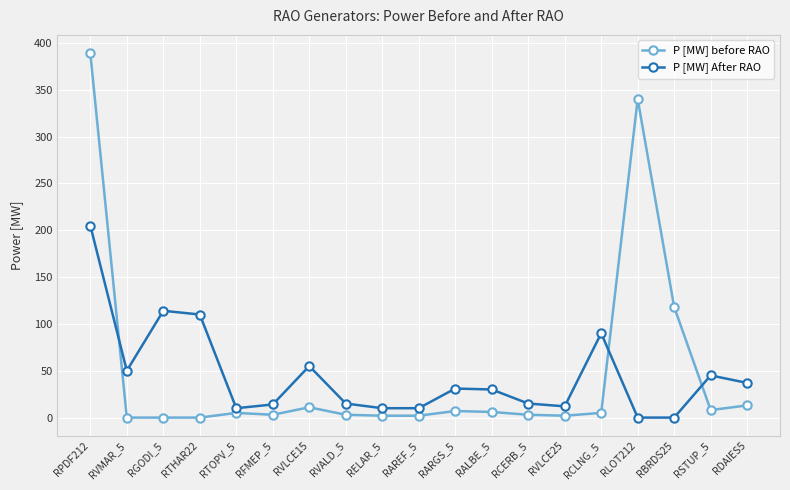

Count the number of categories in the chart.

19